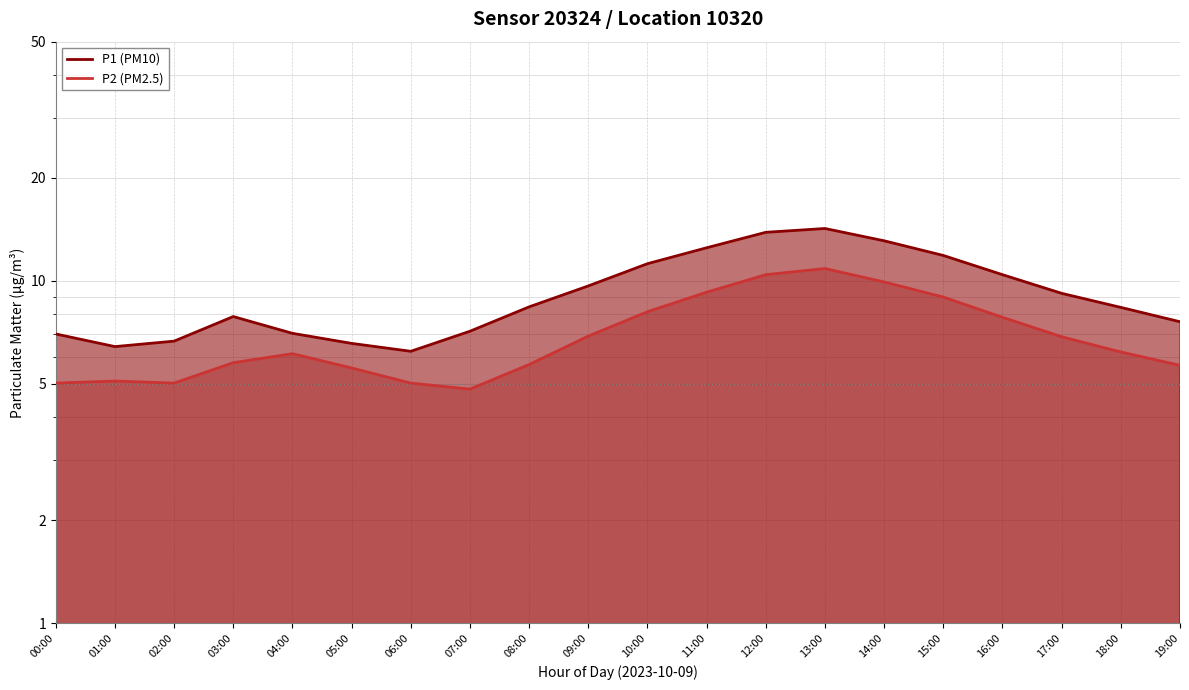

Read the P1 (PM10) value at 06:00.

6.2